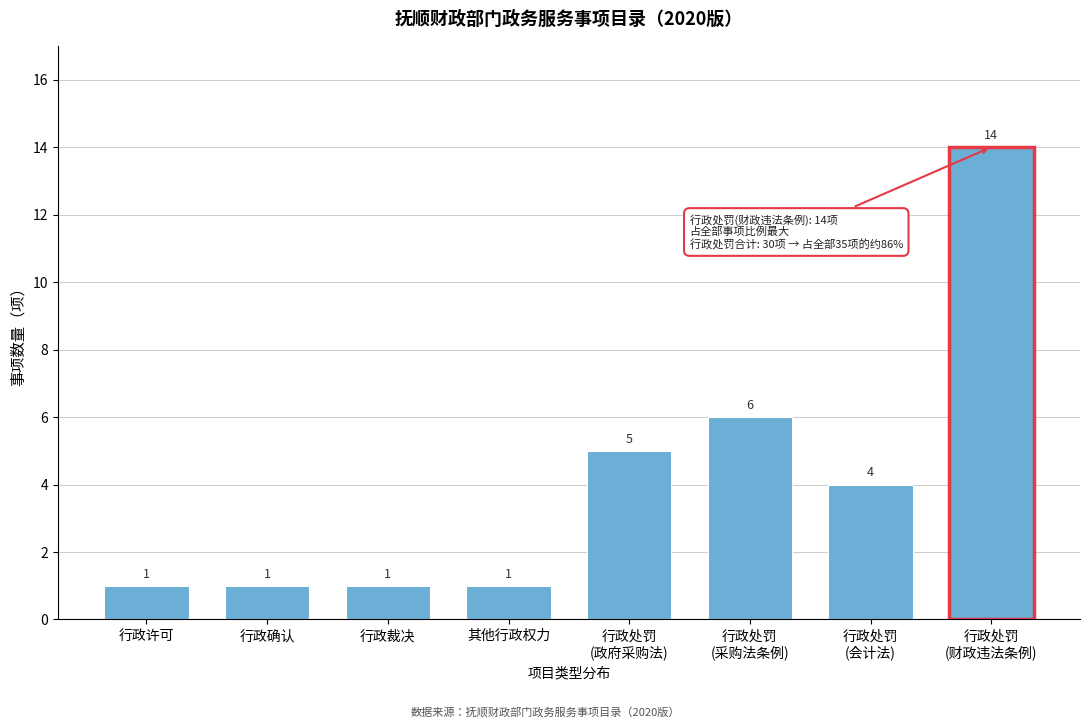

Reading right to left, extract all data points from this chart.

14	4	6	5	1	1	1	1